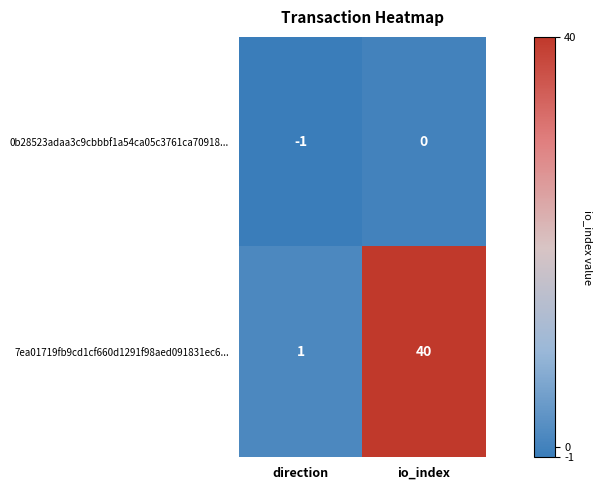

The value of 0b28523adaa3c9cbbbf1a54ca05c3761ca70918... at io_index is 0. True or false?

True